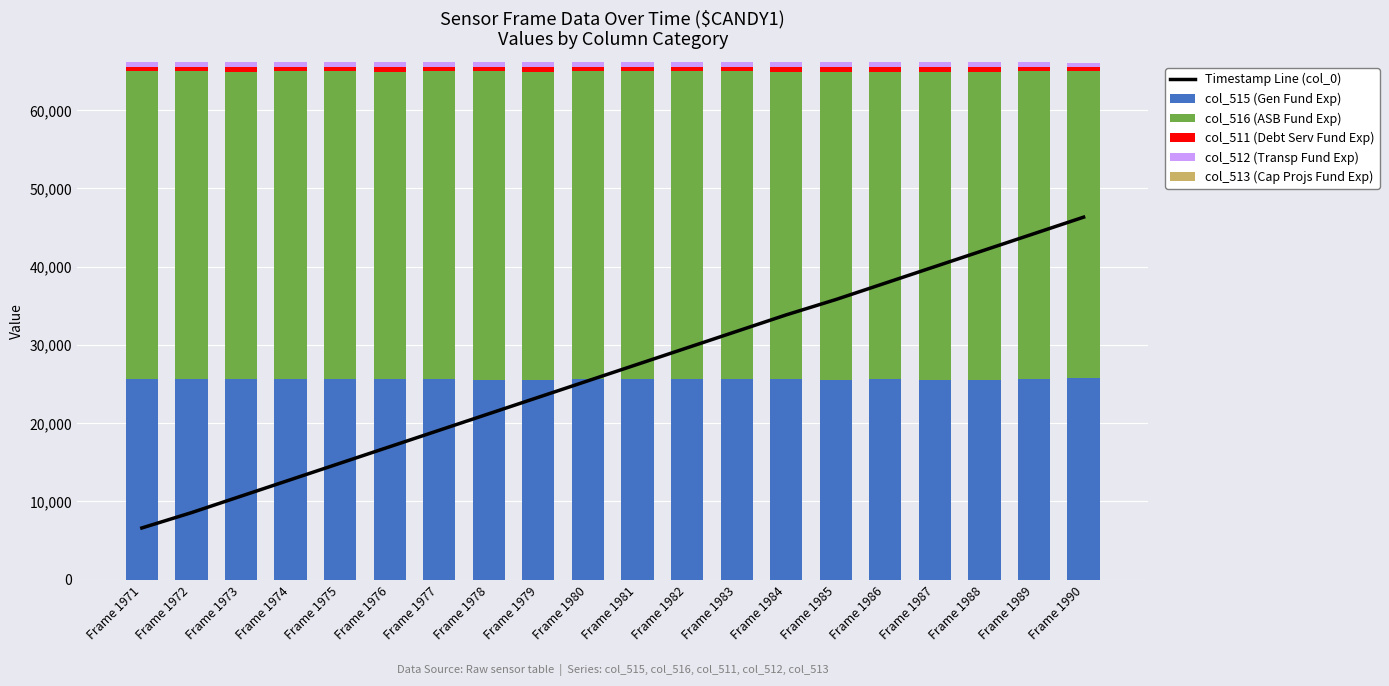

Which series has the largest range (max minus min)?

Timestamp Line (col_0)